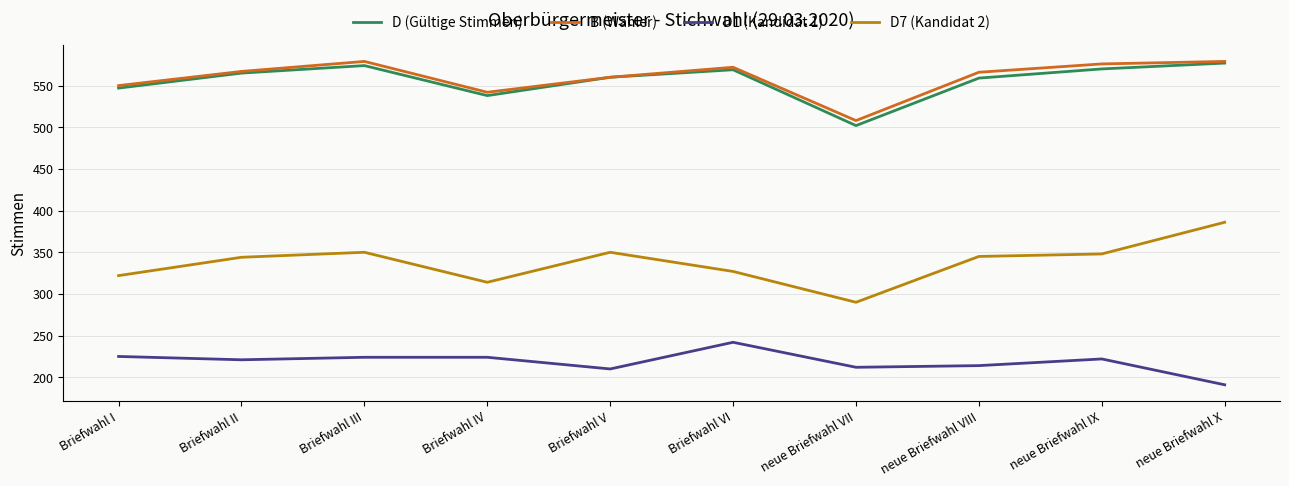

What is the difference between the D (Gültige Stimmen) values at neue Briefwahl VIII and neue Briefwahl VII?

57